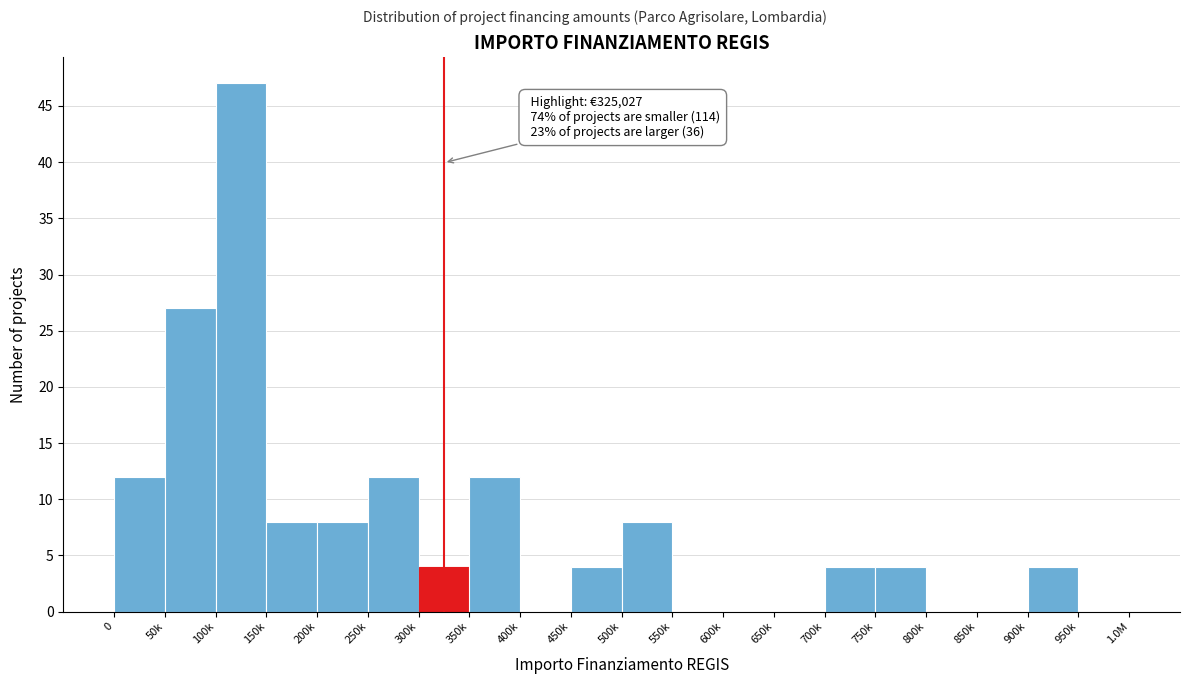

Reading left to right, transcribe all the data shown in this chart.

0=12	50k=27	100k=47	150k=8	200k=8	250k=12	300k=4	350k=12	400k=0	450k=4	500k=8	550k=0	600k=0	650k=0	700k=4	750k=4	800k=0	850k=0	900k=4	950k=0